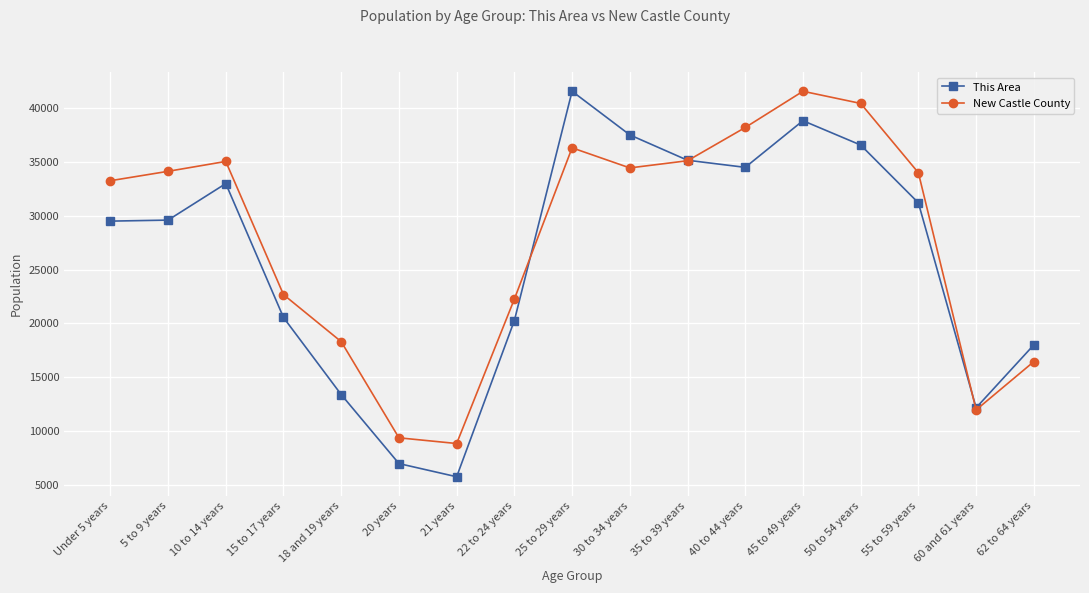

True or false: New Castle County has more than 0 interior local peaks.

True